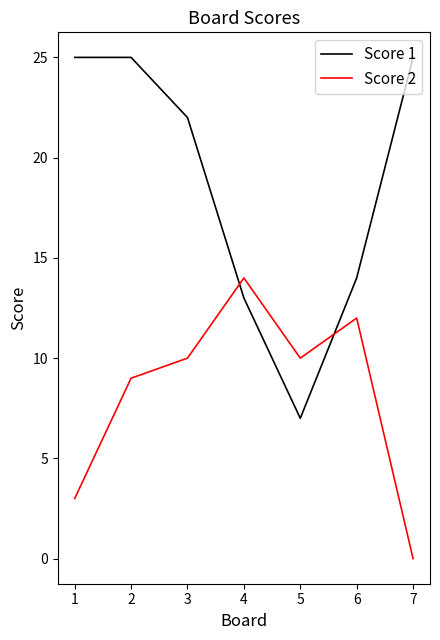

What is the total value across all series at 6?

26